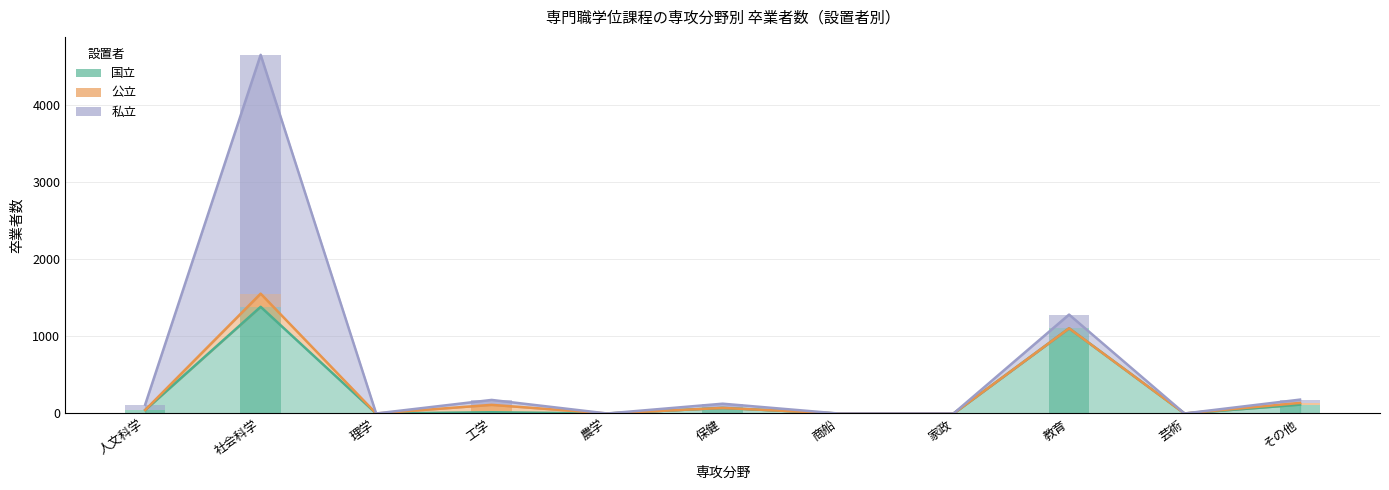

True or false: 私立 has a value of 81 at 保健.

False